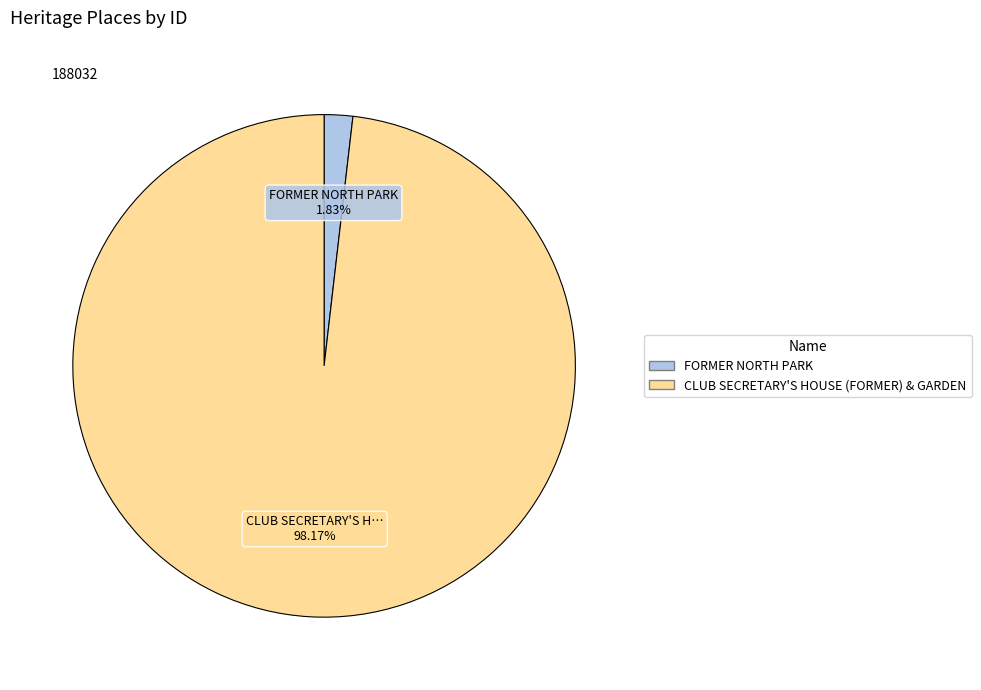

Which category has the smallest portion of the pie?

FORMER NORTH PARK